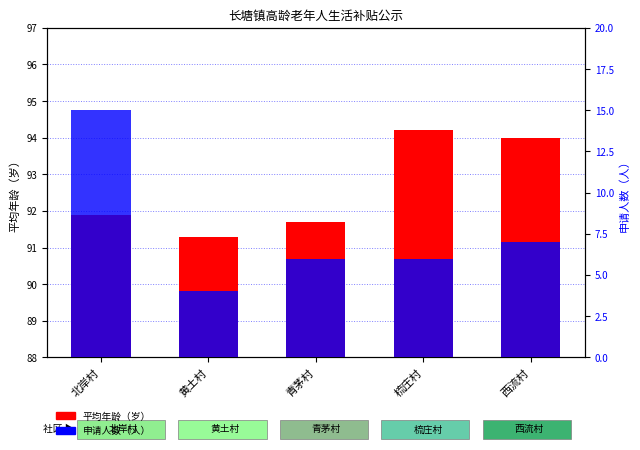

Reading left to right, extract all data points from this chart.

平均年龄（岁）: 北岸村=91.9	黄土村=91.3	青茅村=91.7	梳庄村=94.2	西流村=94.0
申请人数（人）: 北岸村=15.0	黄土村=4.0	青茅村=6.0	梳庄村=6.0	西流村=7.0